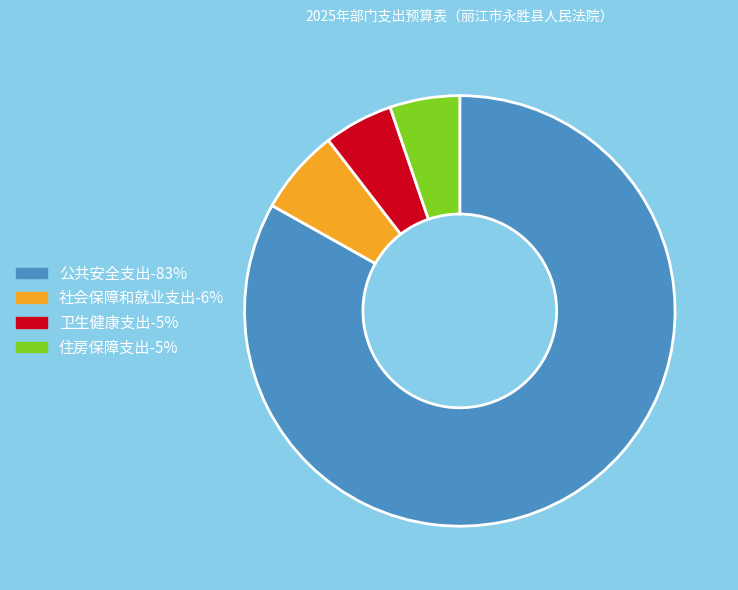

True or false: 住房保障支出 accounts for 5% of the total.

True